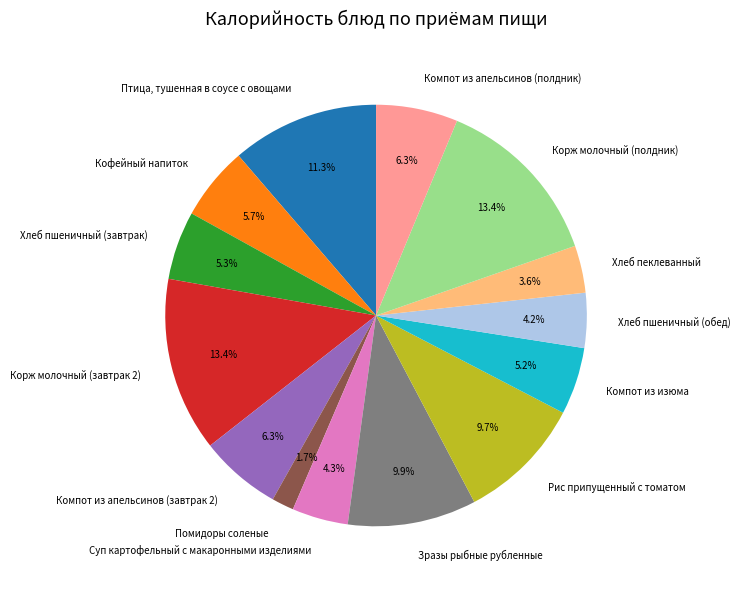

Approximately how many times larger is the value at Помидоры соленые compared to Хлеб пшеничный (обед)?

0.4